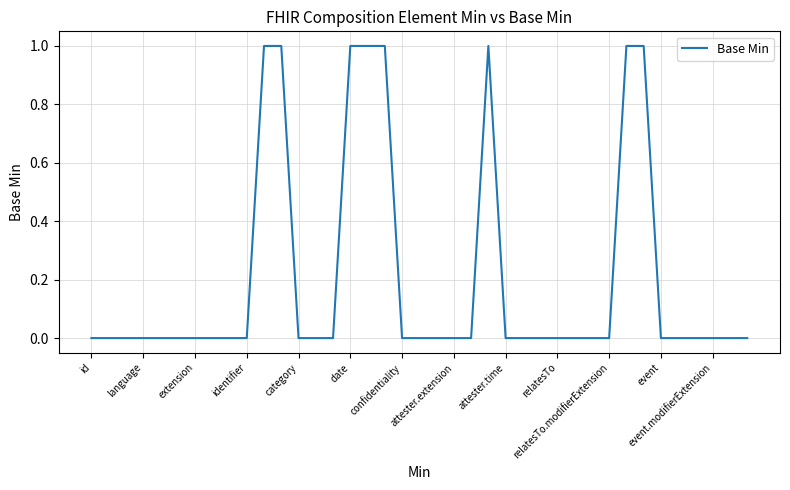

Is this an area chart (filled region under the line)?

No